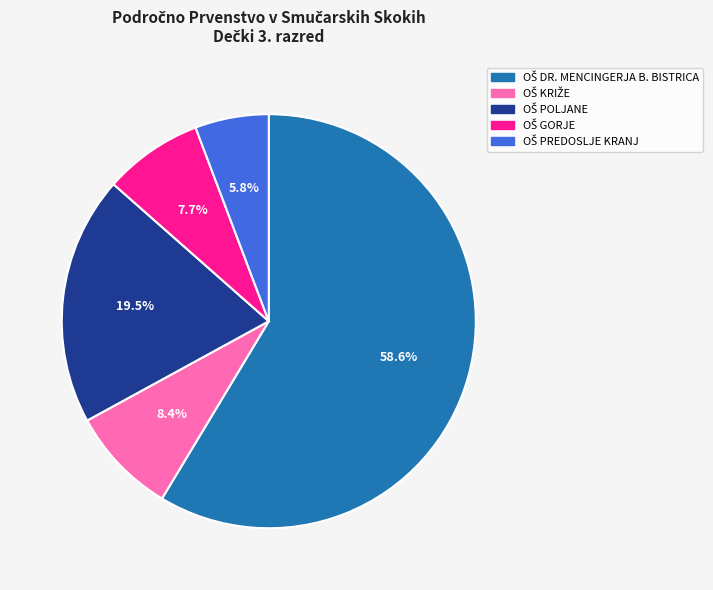

Does any single category account for the majority?

Yes